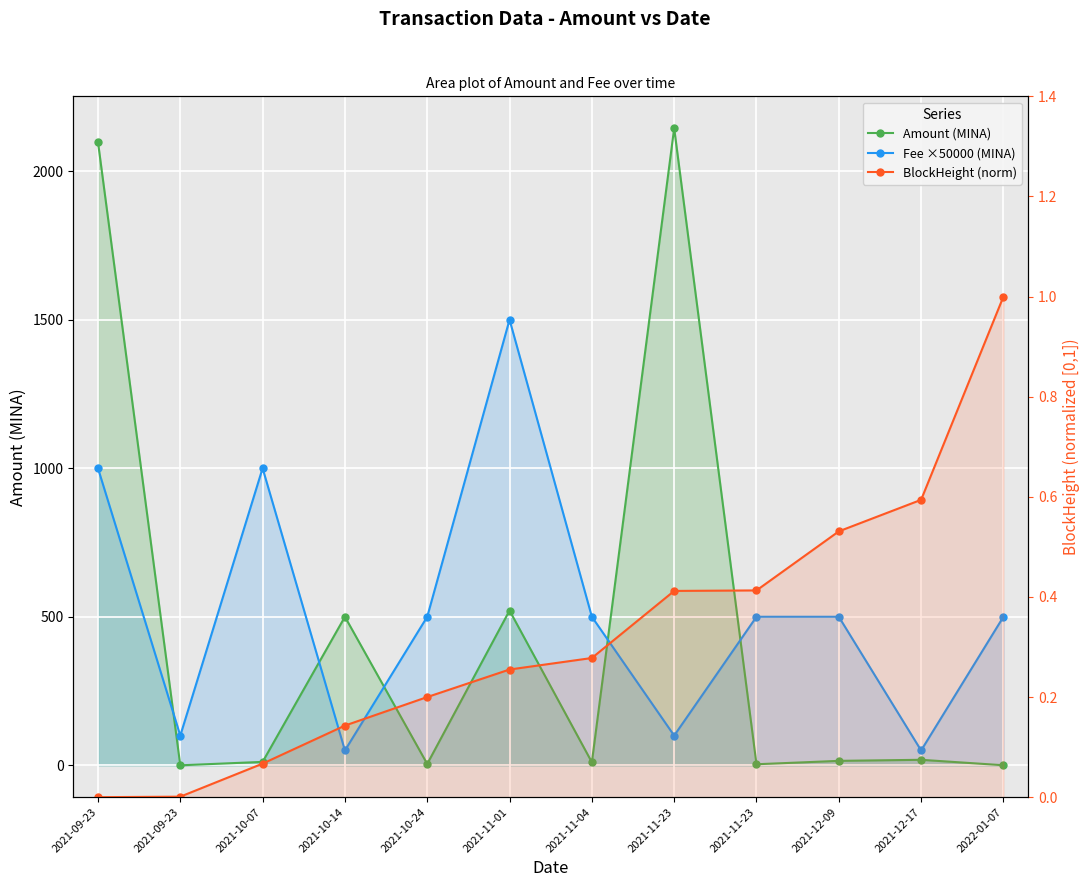

What is the label of the 6th point from the left?

2021-11-01